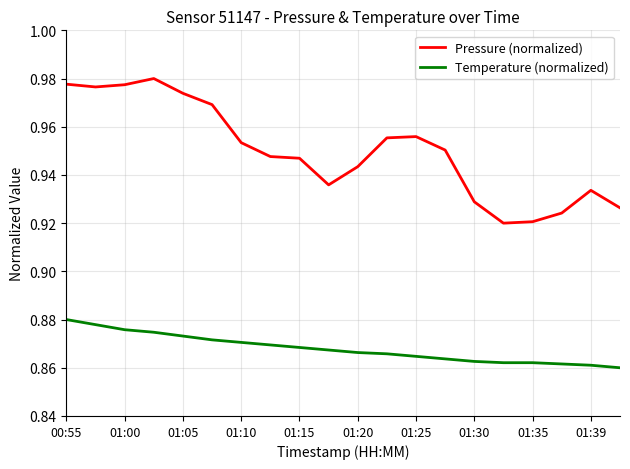

Which series has the largest range (max minus min)?

Pressure (normalized)